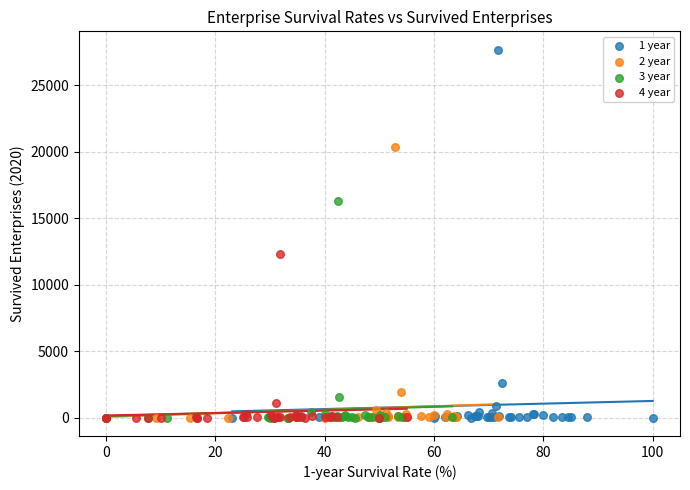

Which series contains the highest Y value?

1 year